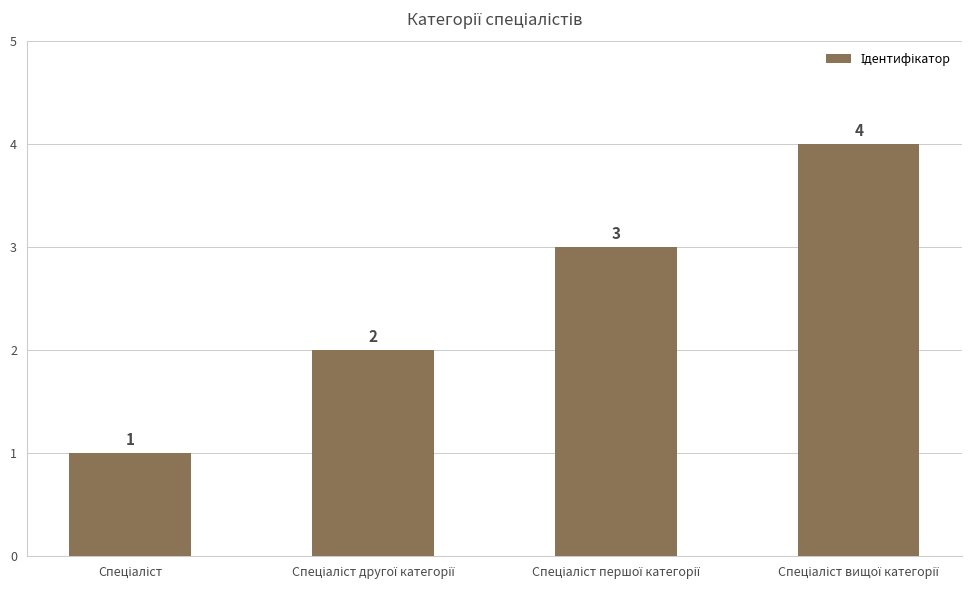

How many categories are shown in the chart?

4